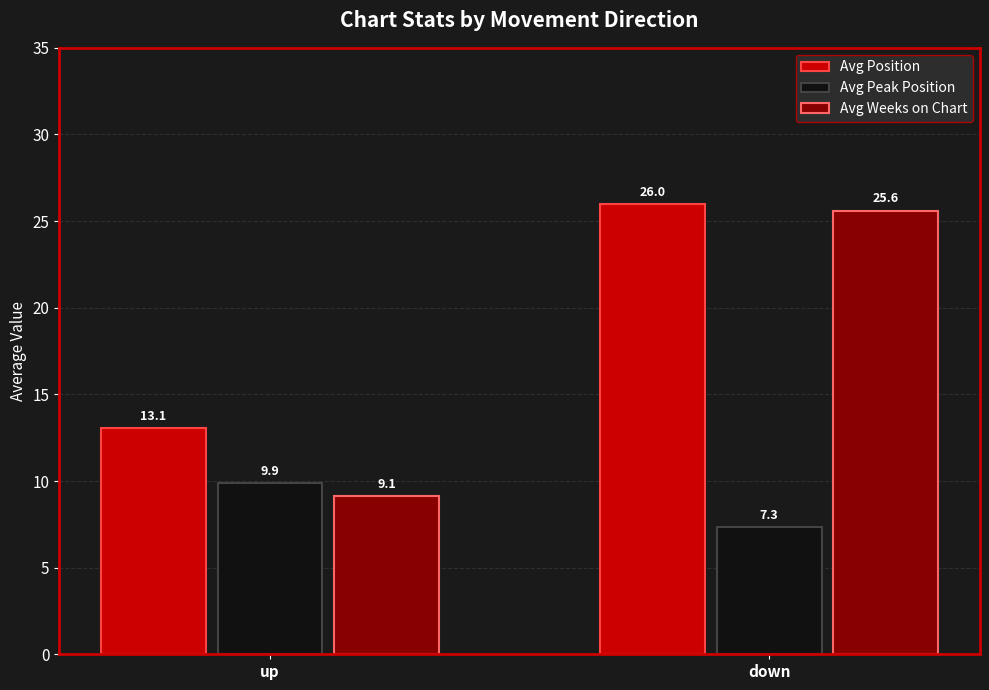

Which series has the largest total across all categories?

Avg Position